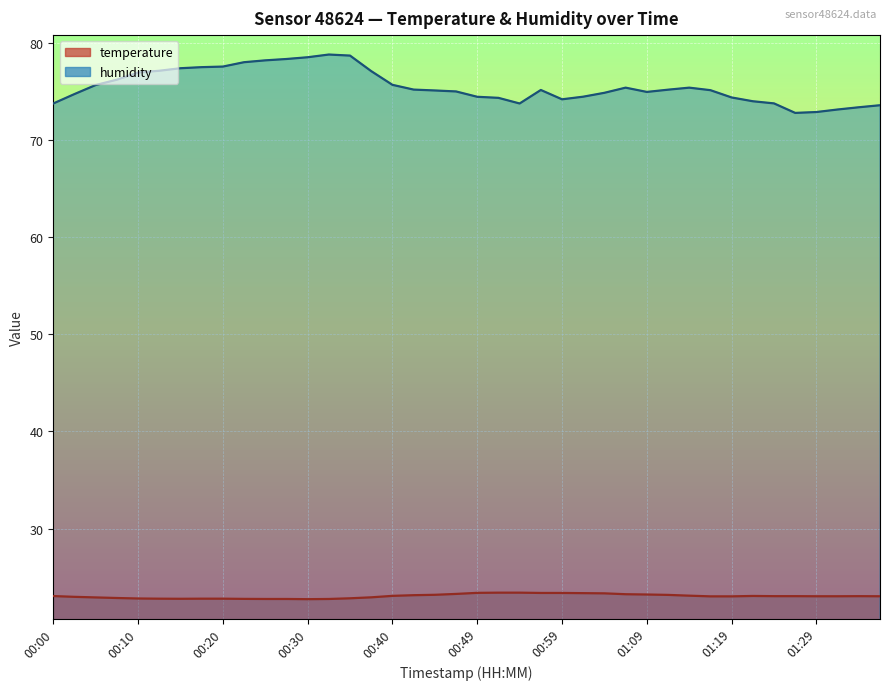

Count the number of data series in this chart.

2